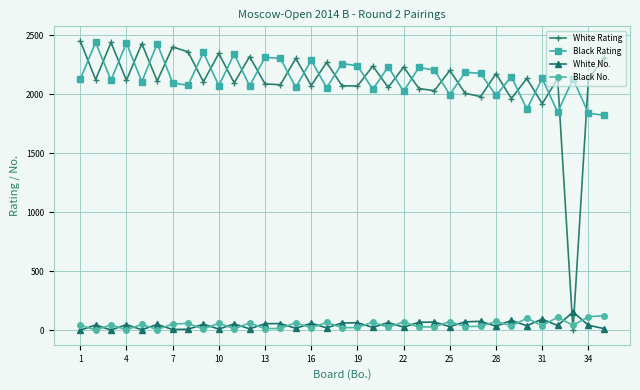

After their last crossing, which series has the higher values: Black No. or White Rating?

White Rating